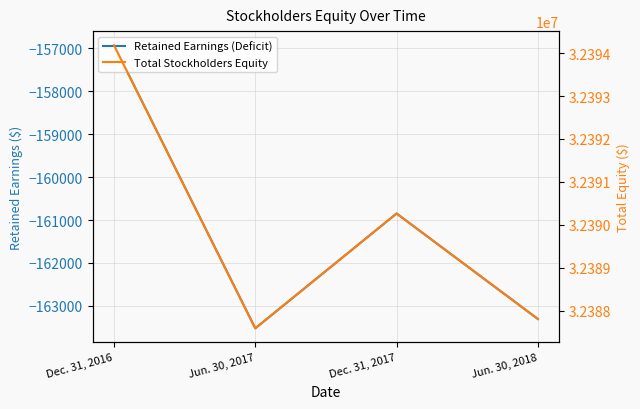

What is the average value of the Total Stockholders Equity series?

32389960